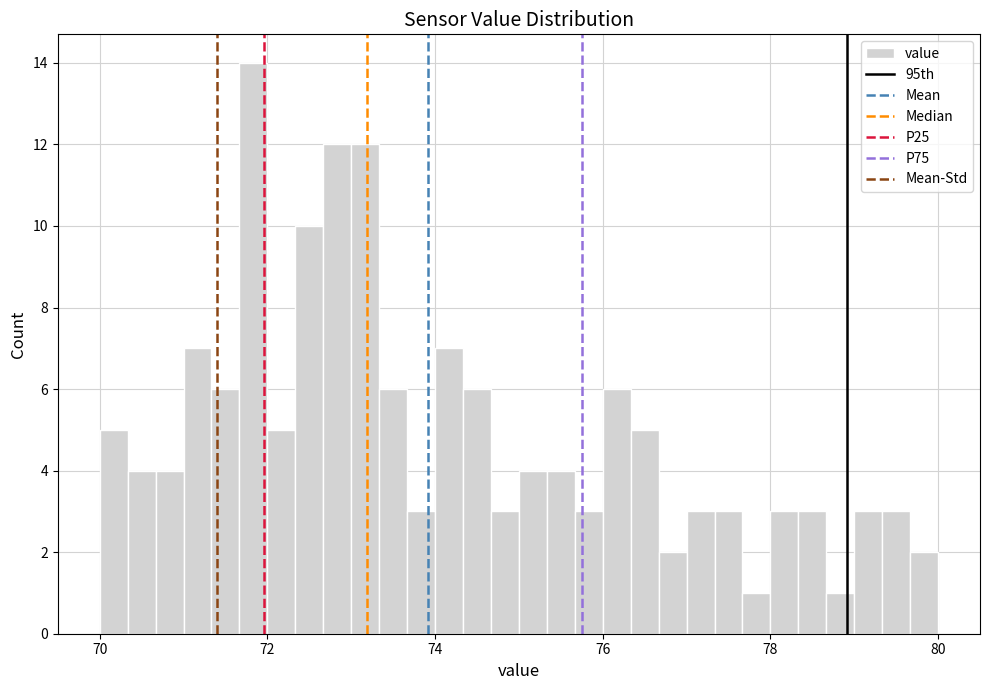

Around what value on the x-axis is the tallest bar? Give the approximate position of its centre, as read against the axis.

71.8